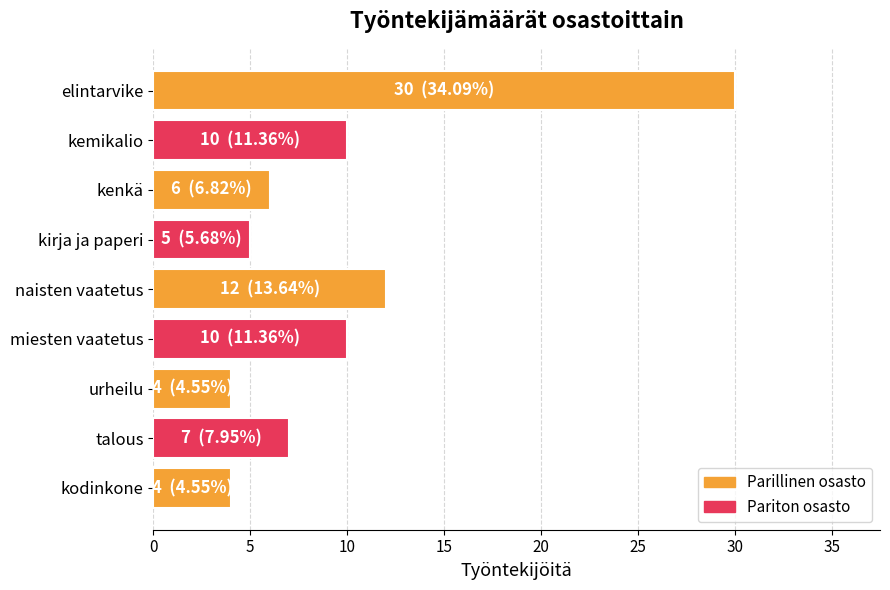

Which has a higher value, kirja ja paperi or kodinkone?

kirja ja paperi